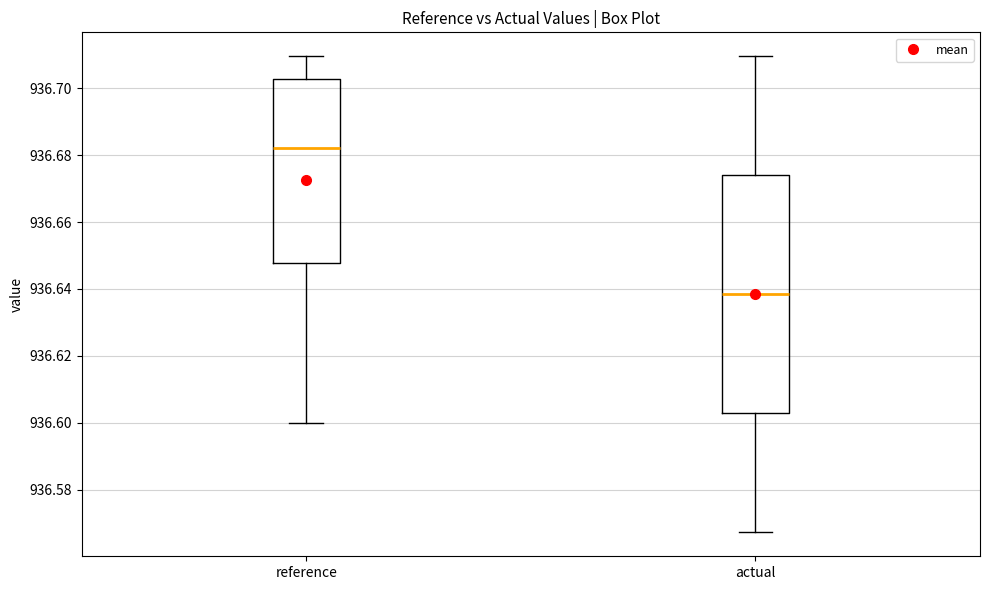

Which box's median line is the highest?

reference